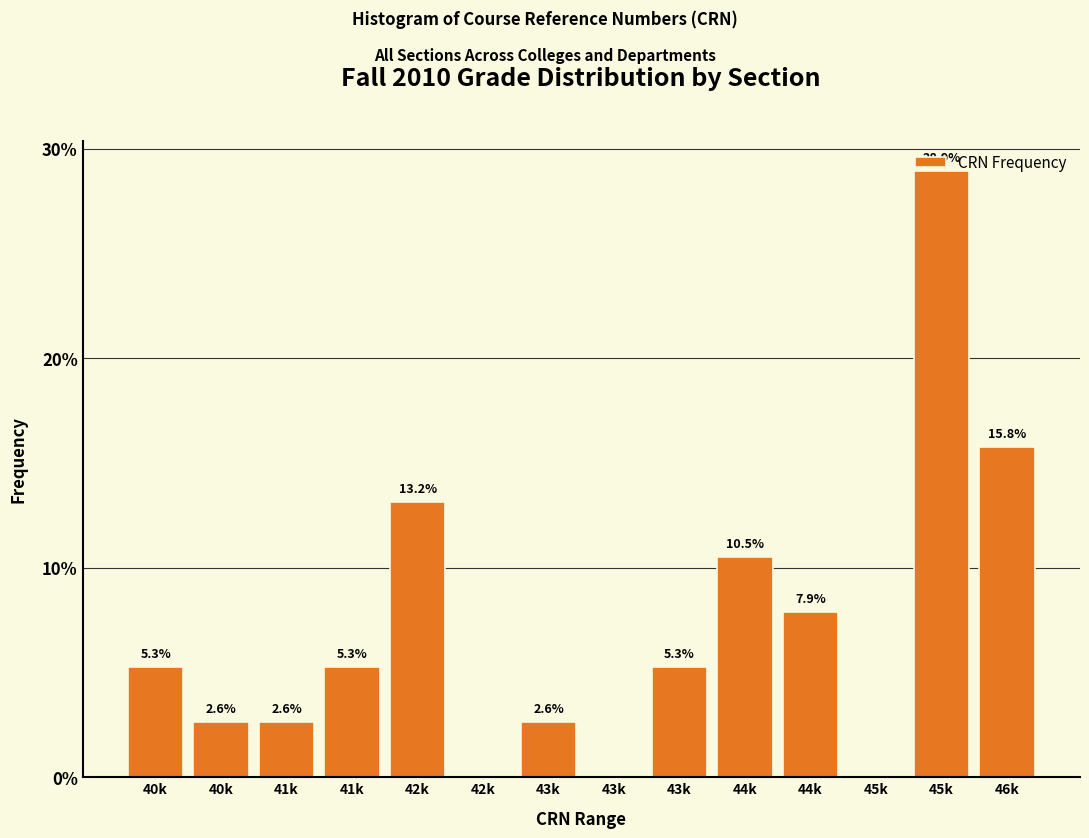

How many positive values are there?

11